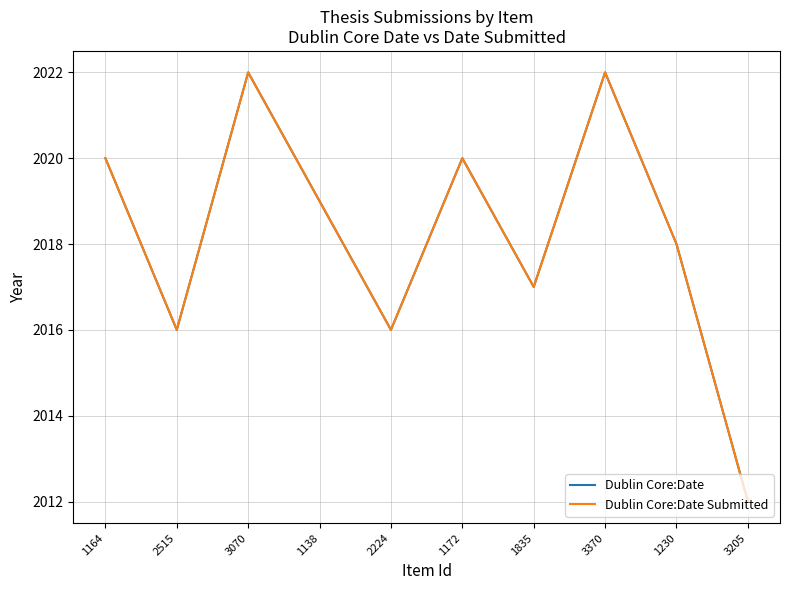

At which category is the sum across all series the highest?

3070